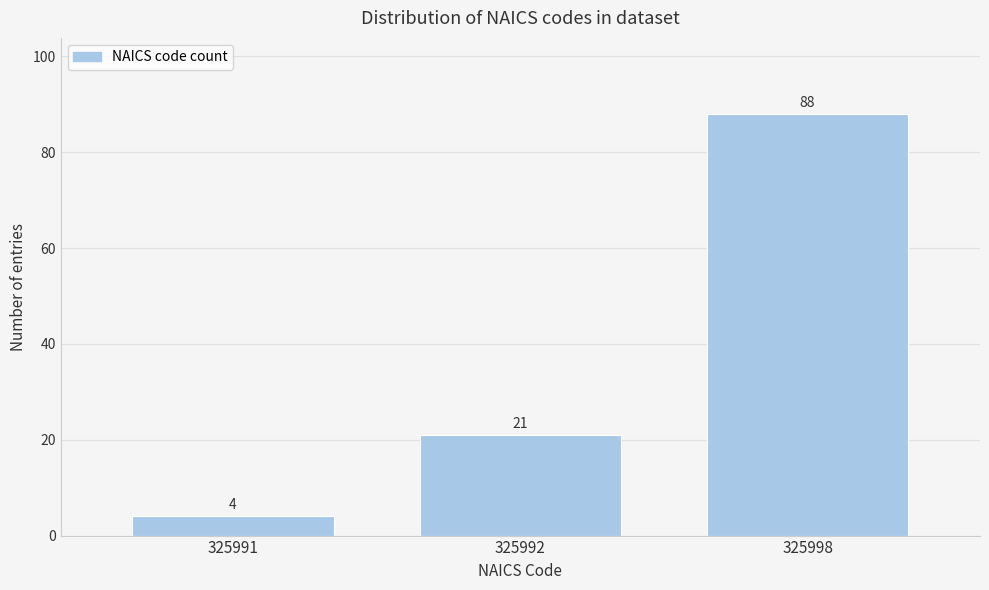

Reading left to right, what are all the values shown in this chart?

4	21	88